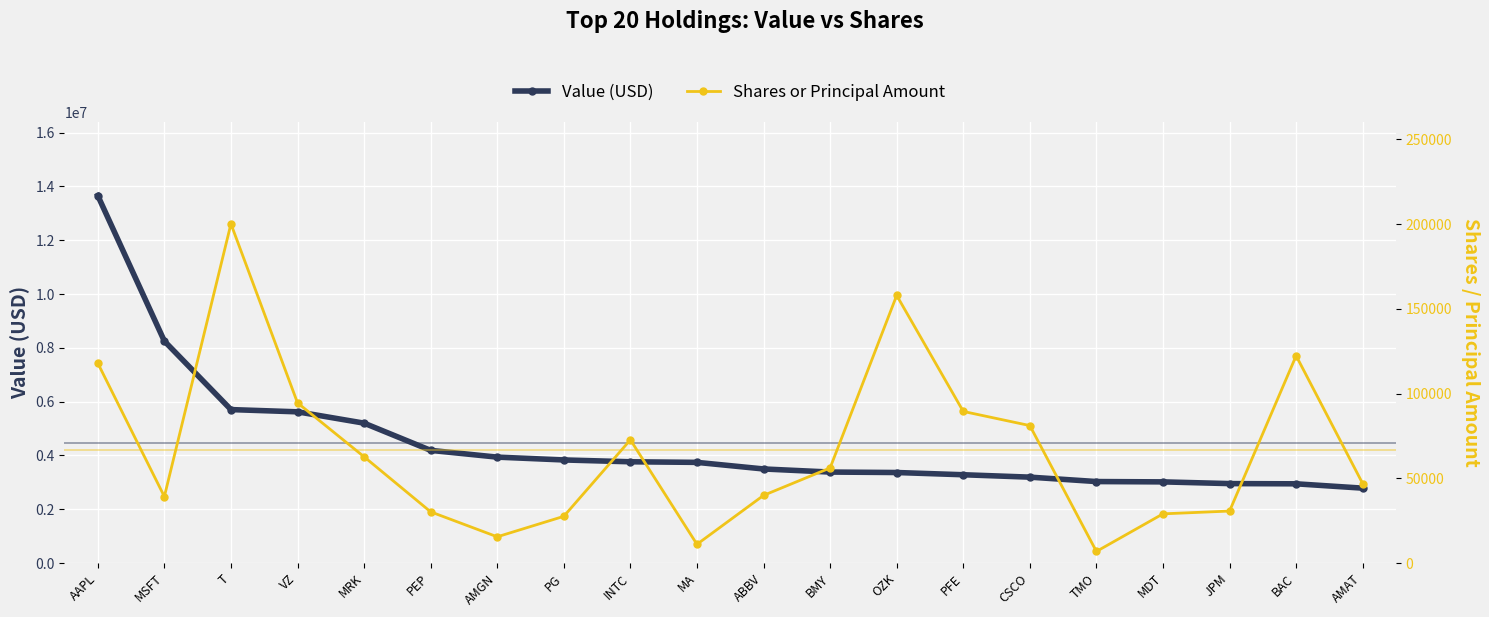

Which label corresponds to the largest value in the chart?

AAPL